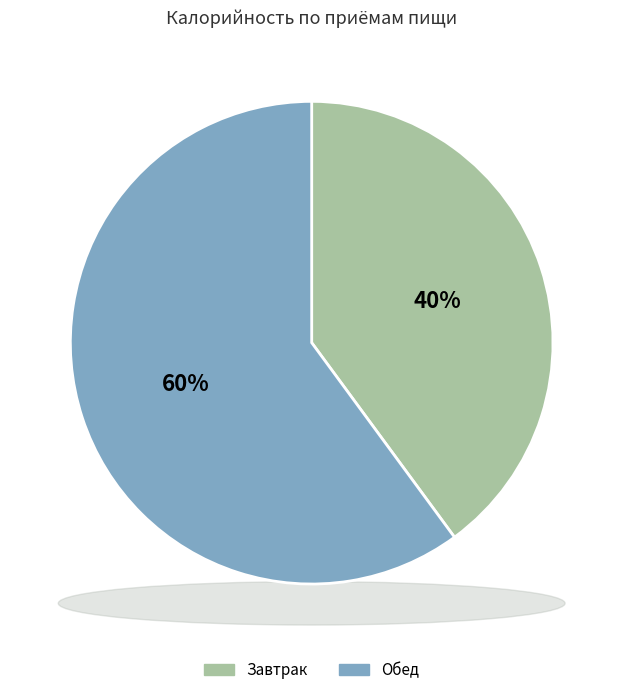

What is the ratio of the value at Обед to the value at Завтрак?

1.5